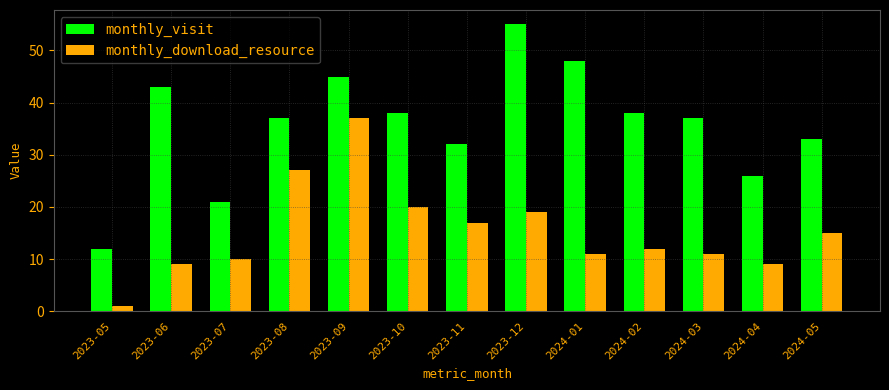

Which category has the highest value in the monthly_download_resource series?

2023-09